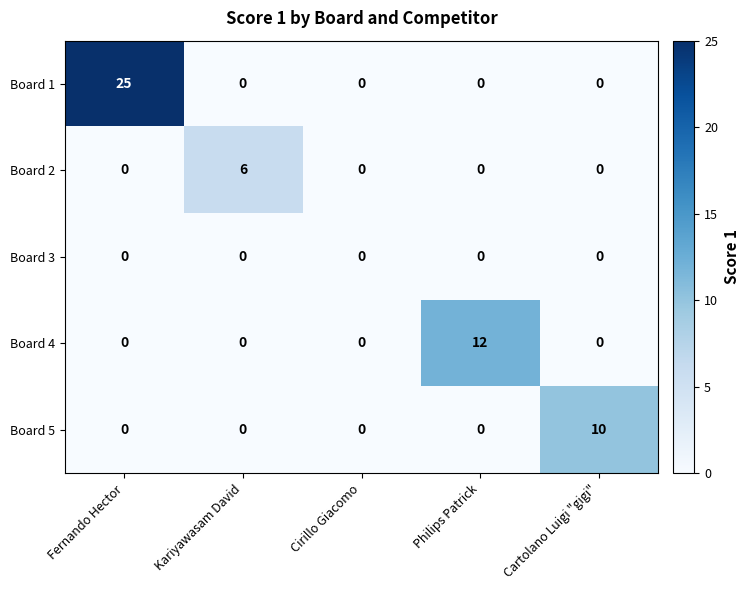

At which category does the chart reach its peak across all series?

Fernando Hector